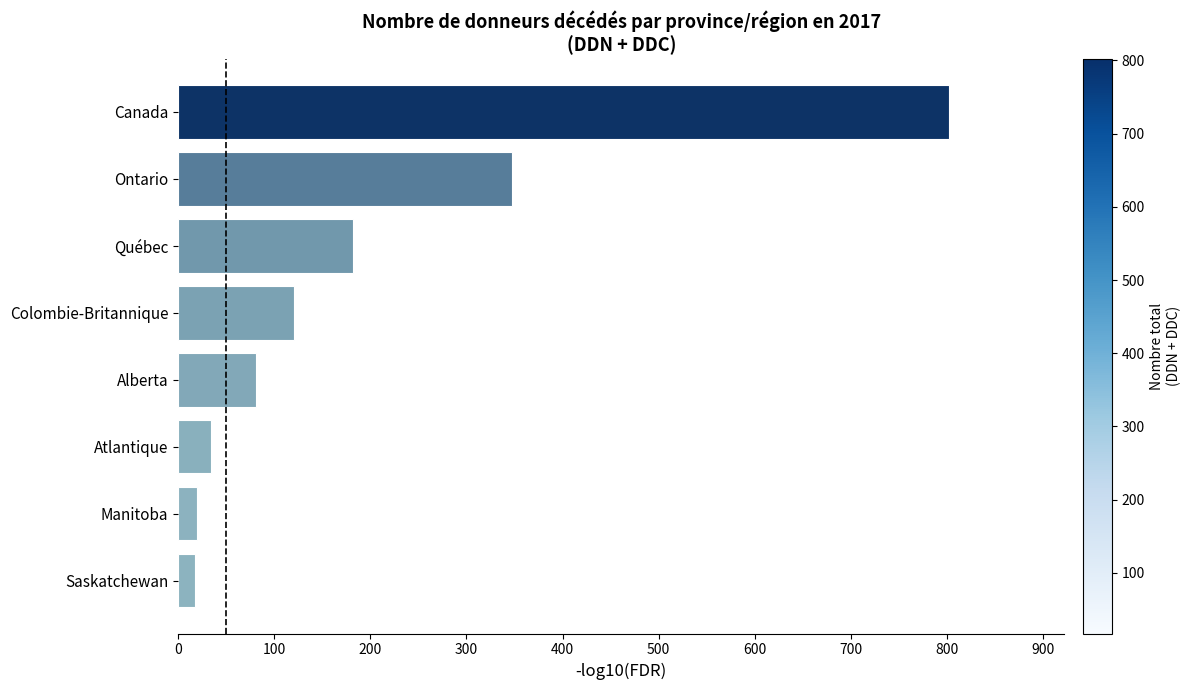

Which has a higher value, Ontario or Manitoba?

Ontario